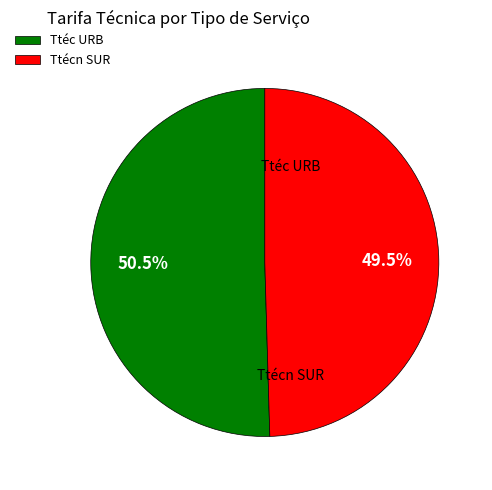

To the nearest percent, what is the average slice percentage?

50%